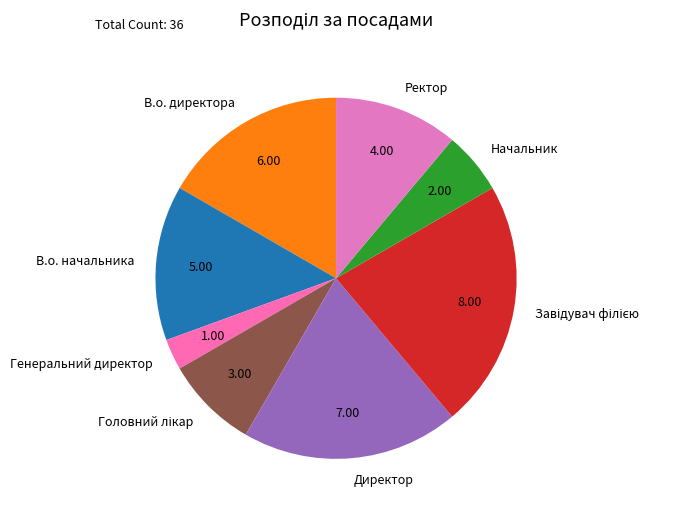

Do Ректор and В.о. директора together represent more than half of the pie?

No